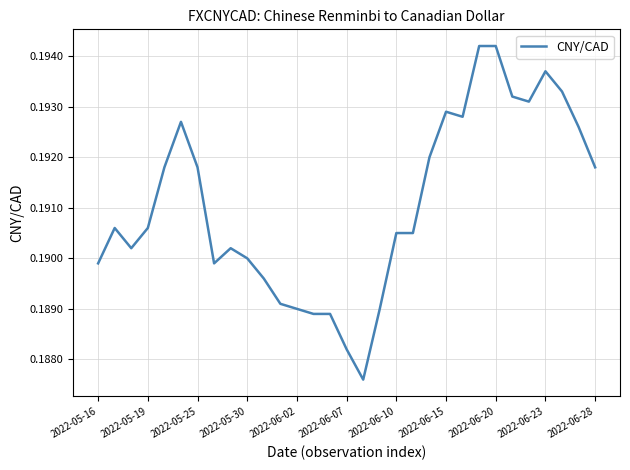

How many lines are shown in the chart?

1